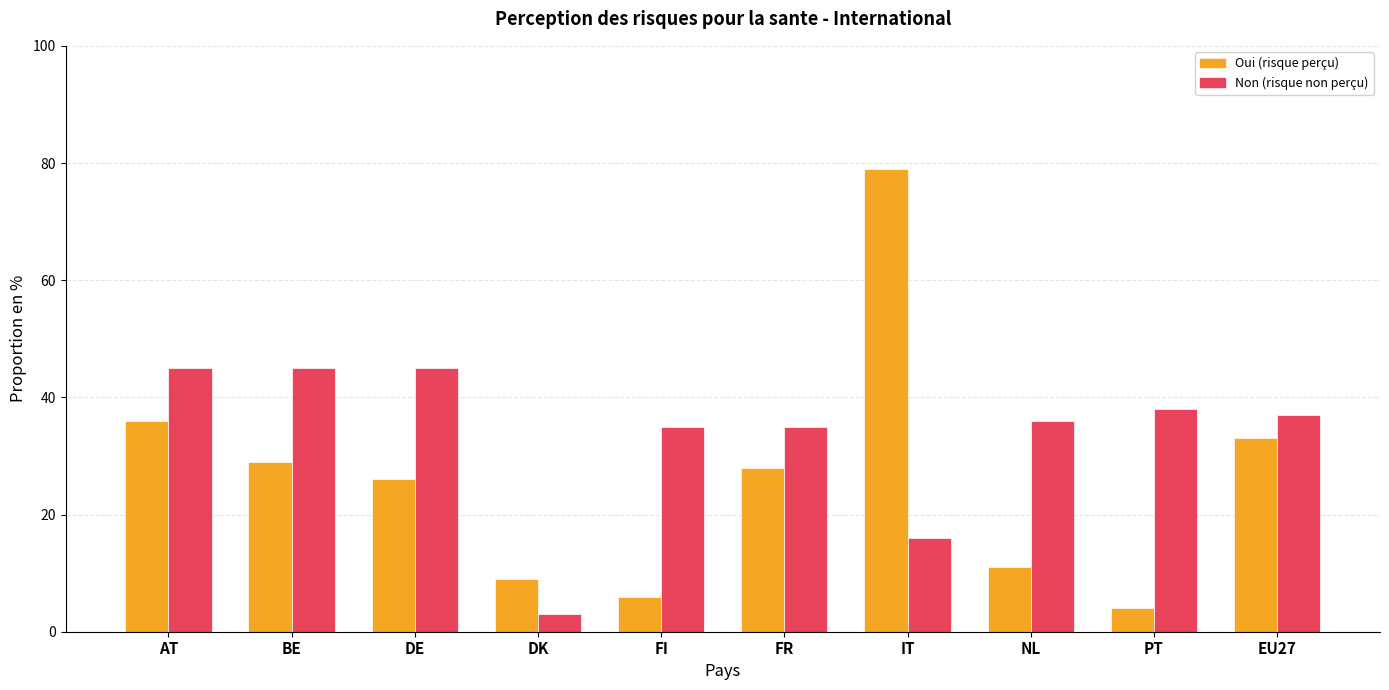

At which category is the sum across all series the highest?

IT